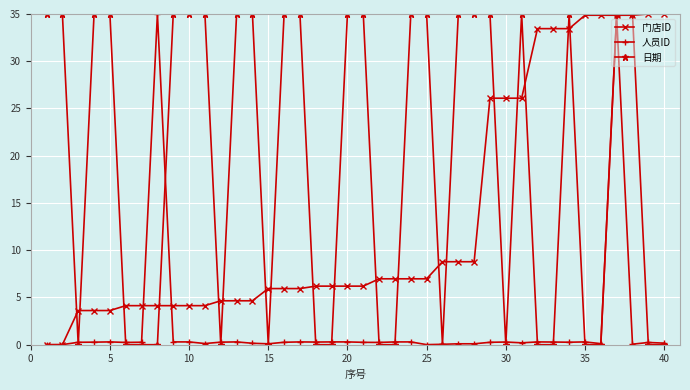

List the series in order of their overall mean, lowest first.

人员ID, 门店ID, 日期